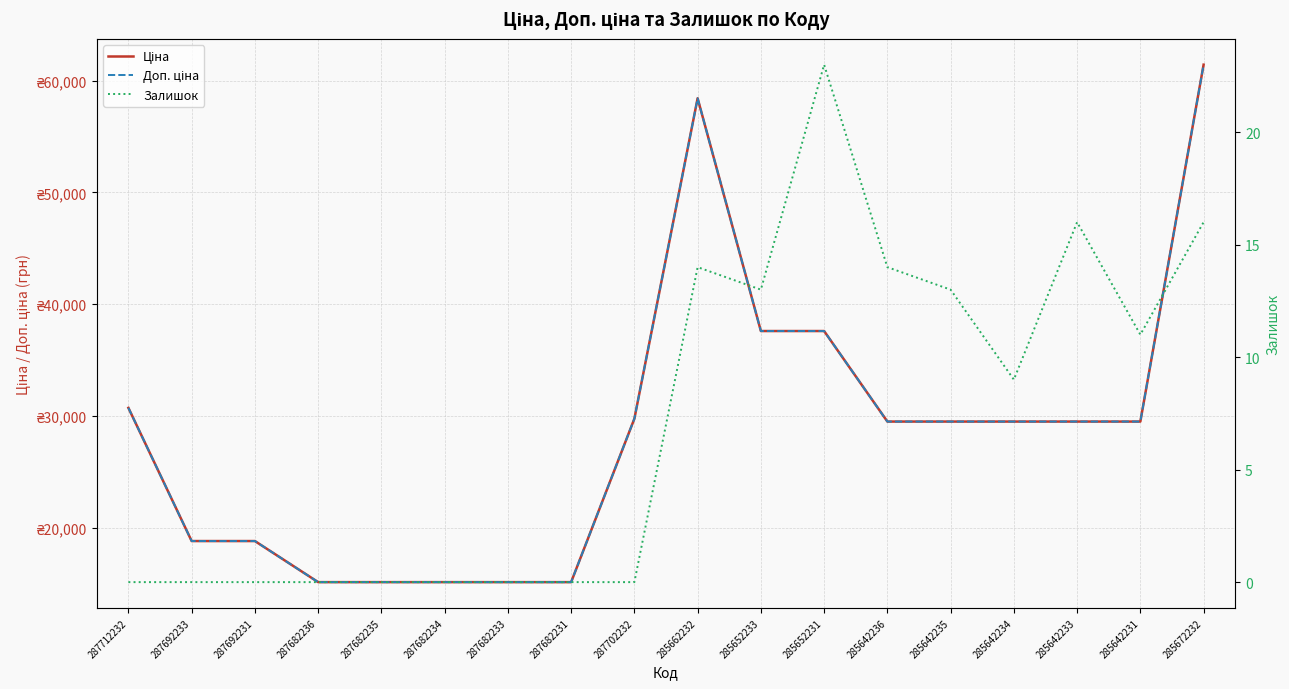

What is the average value of the Залишок series?

7.2